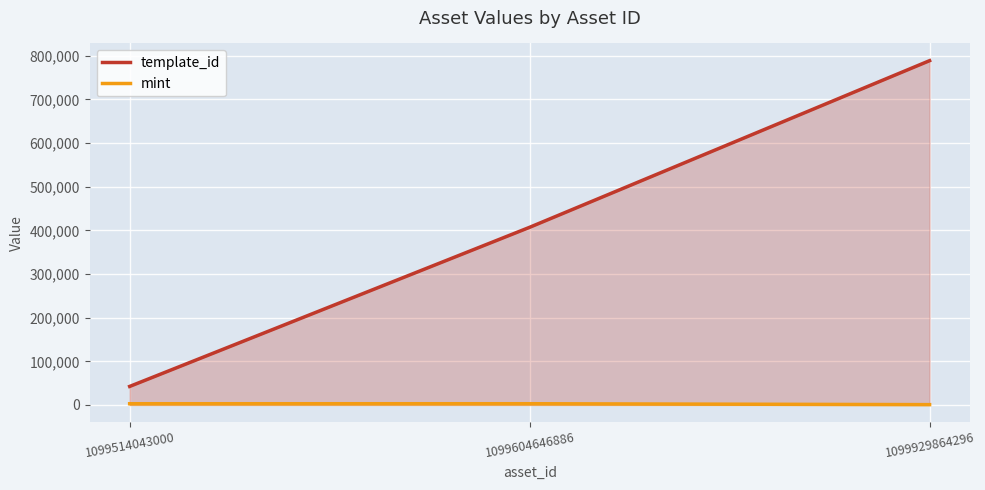

Which label corresponds to the smallest value in the chart?

1099929864296